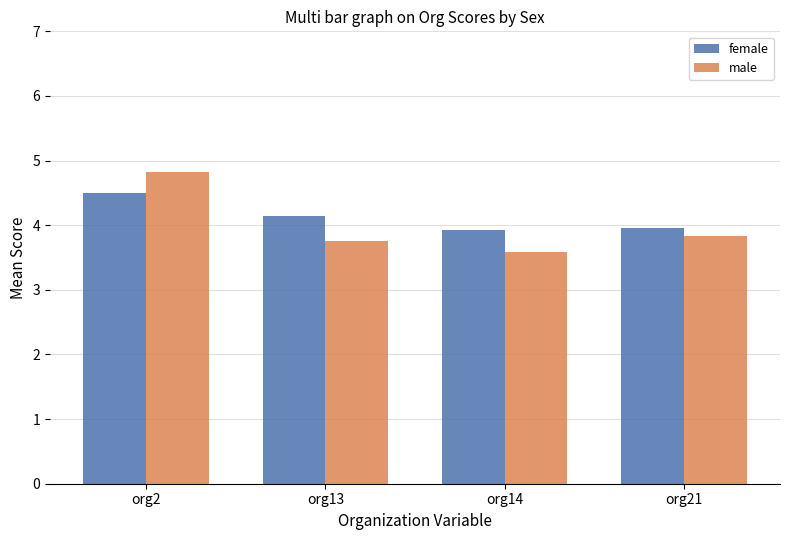

What is the value of the female bar at the 4th from the left?

4.0